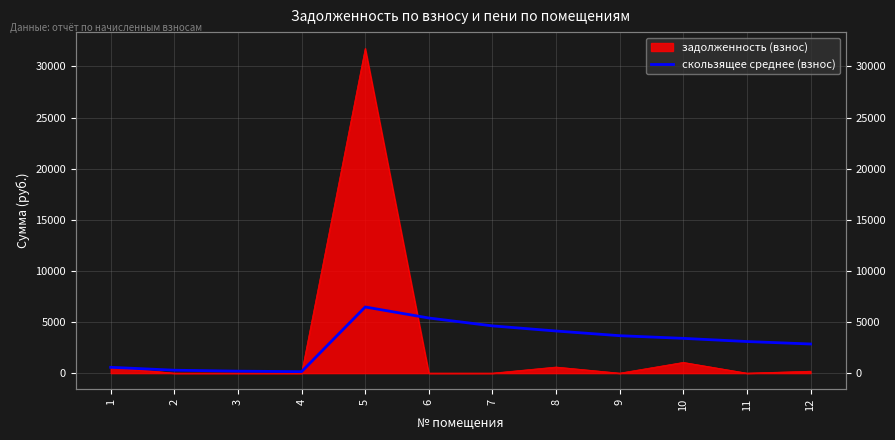

What is the sum of all values?

34774.6